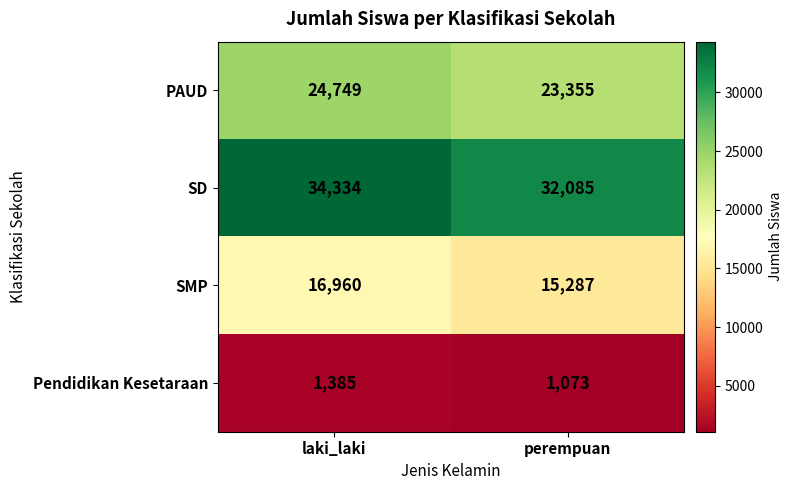

Which series has the largest total across all categories?

SD